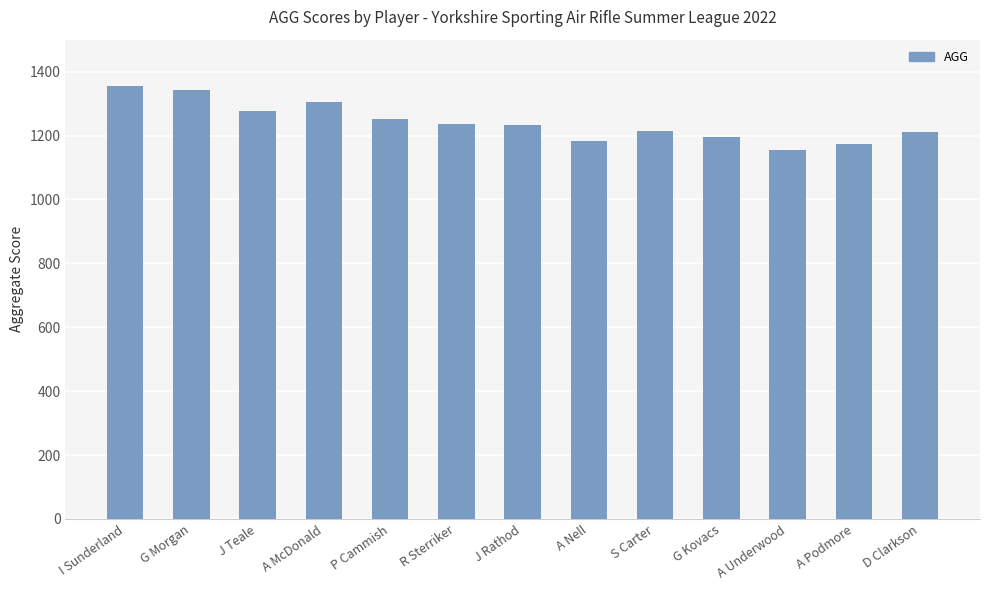

How many categories are shown in the chart?

13